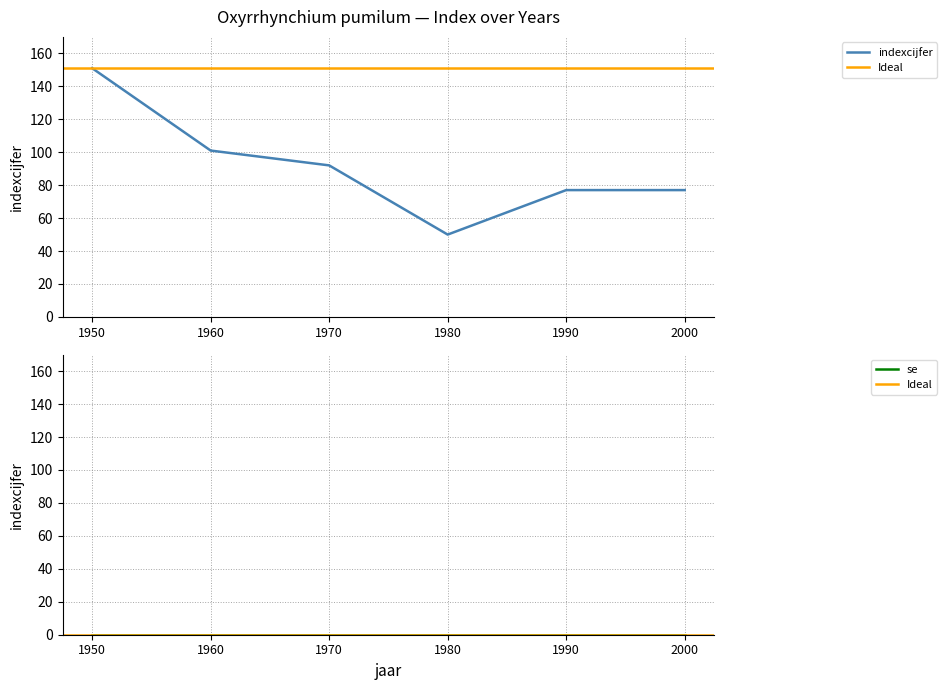

The chart shows a value of 27 at 1980. True or false?

False